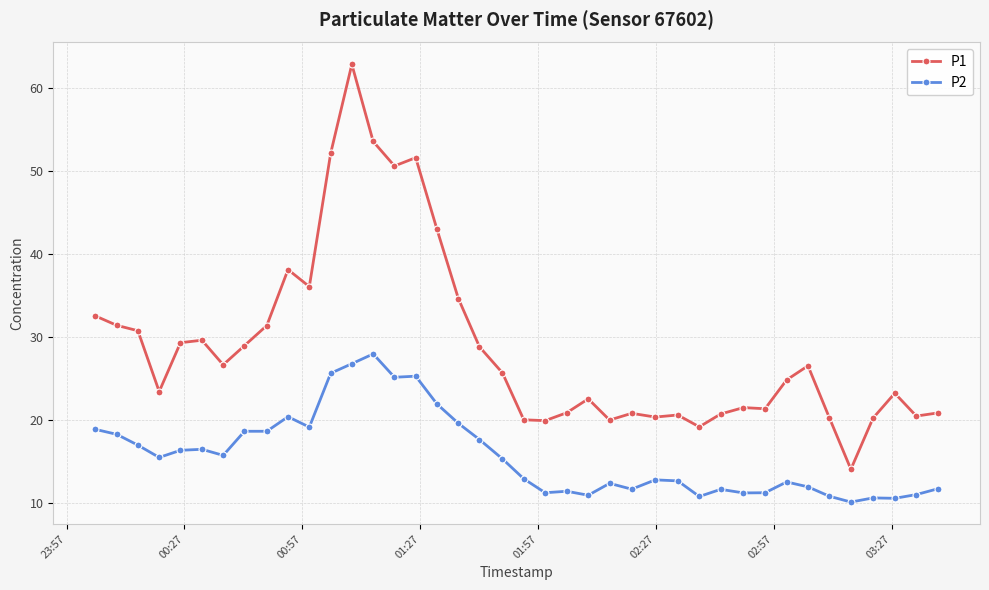

What is the average value of the P1 series?

29.0